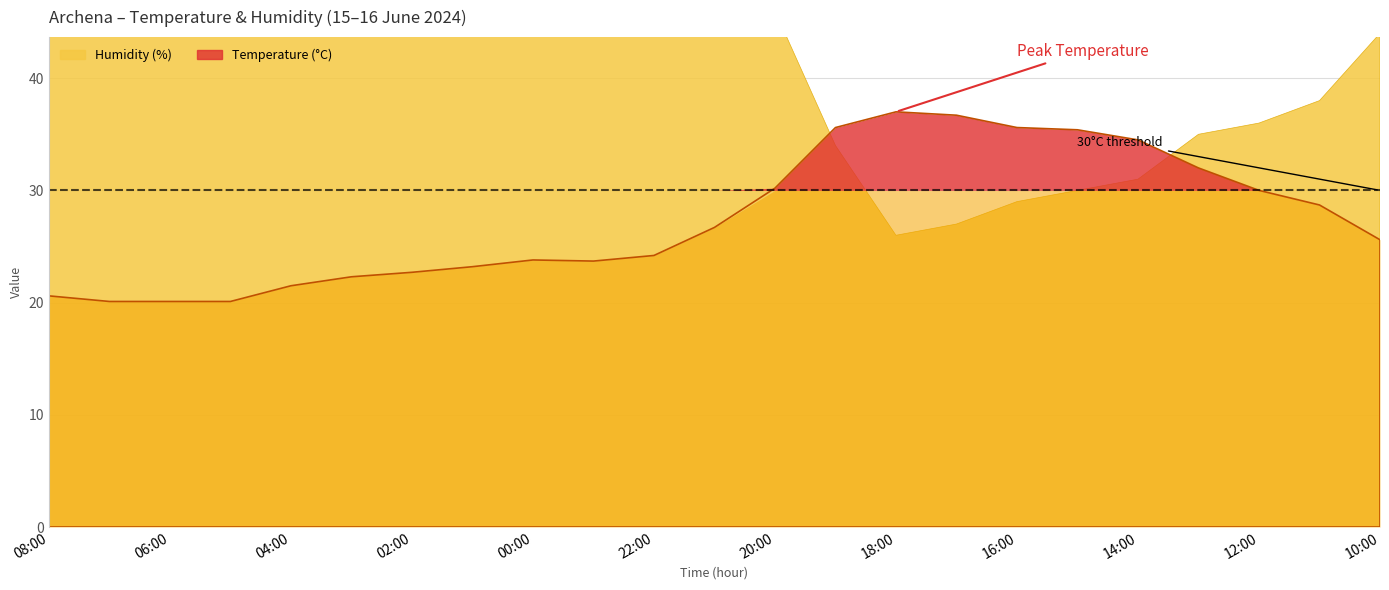

What is the label of the 22nd point from the left?

11:00